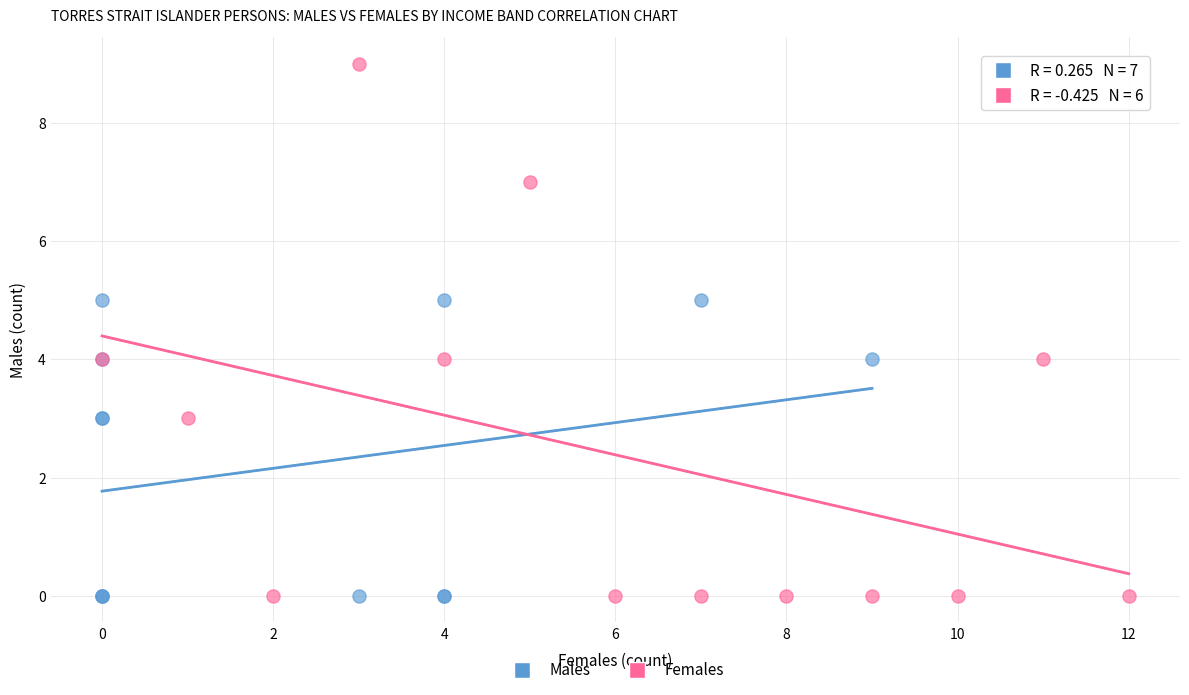

Which series has the widest spread of Y values?

Females